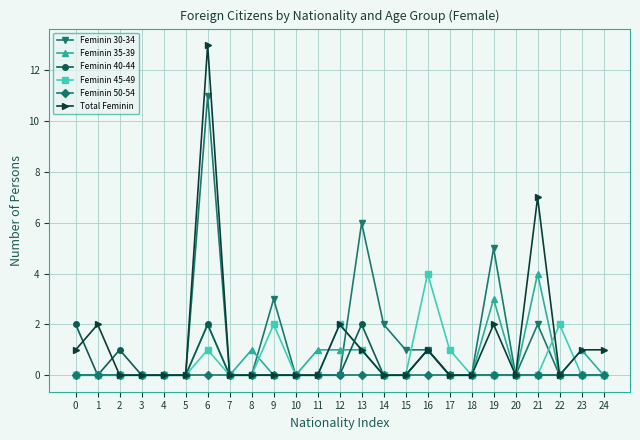

Between 20 and 22, which series saw the biggest shift?

Feminin 45-49